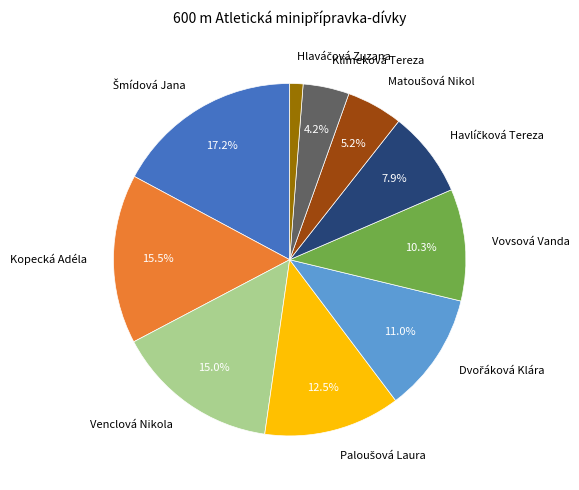

Is the sum of Venclová Nikola and Klimeková Tereza greater than half?

No